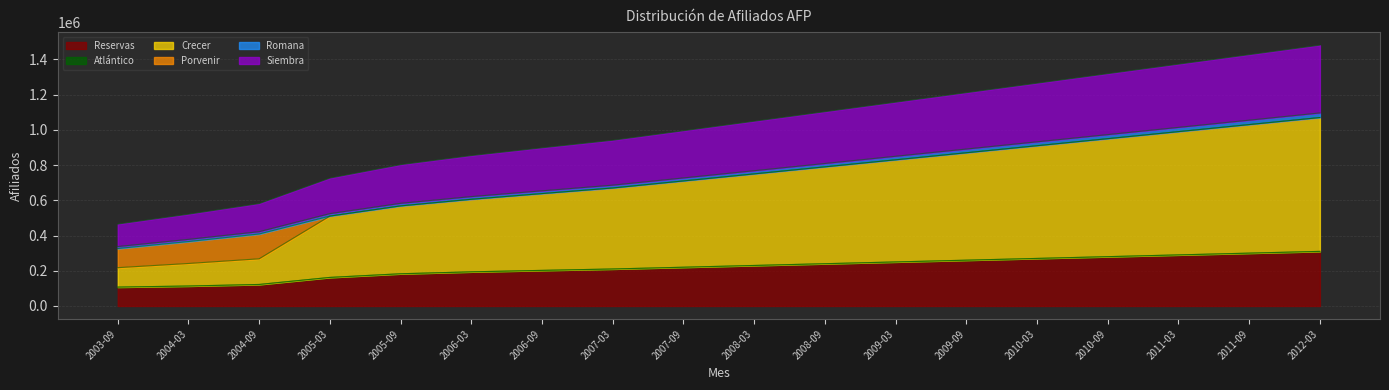

What is the maximum value for Reservas?

310000